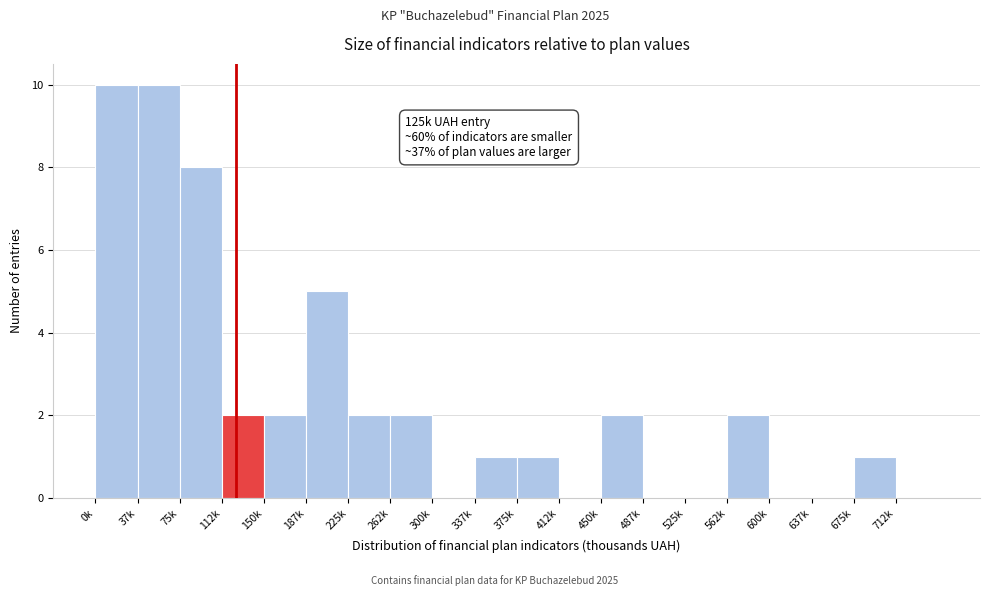

Reading left to right, what are all the values shown in this chart?

0k=10	37k=10	75k=8	112k=2	150k=2	187k=5	225k=2	262k=2	300k=0	337k=1	375k=1	412k=0	450k=2	487k=0	525k=0	562k=2	600k=0	637k=0	675k=1	712k=0